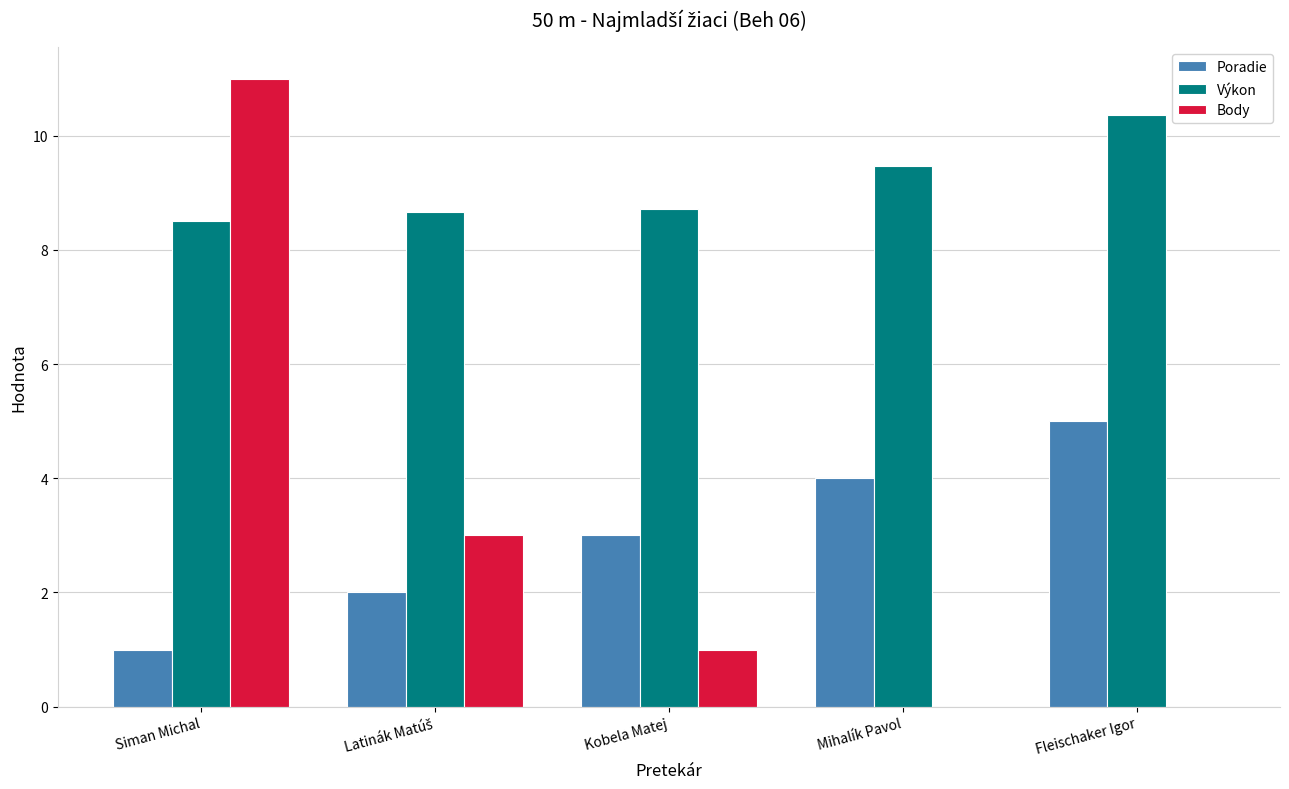

What is the total value across all series at Siman Michal?

20.5